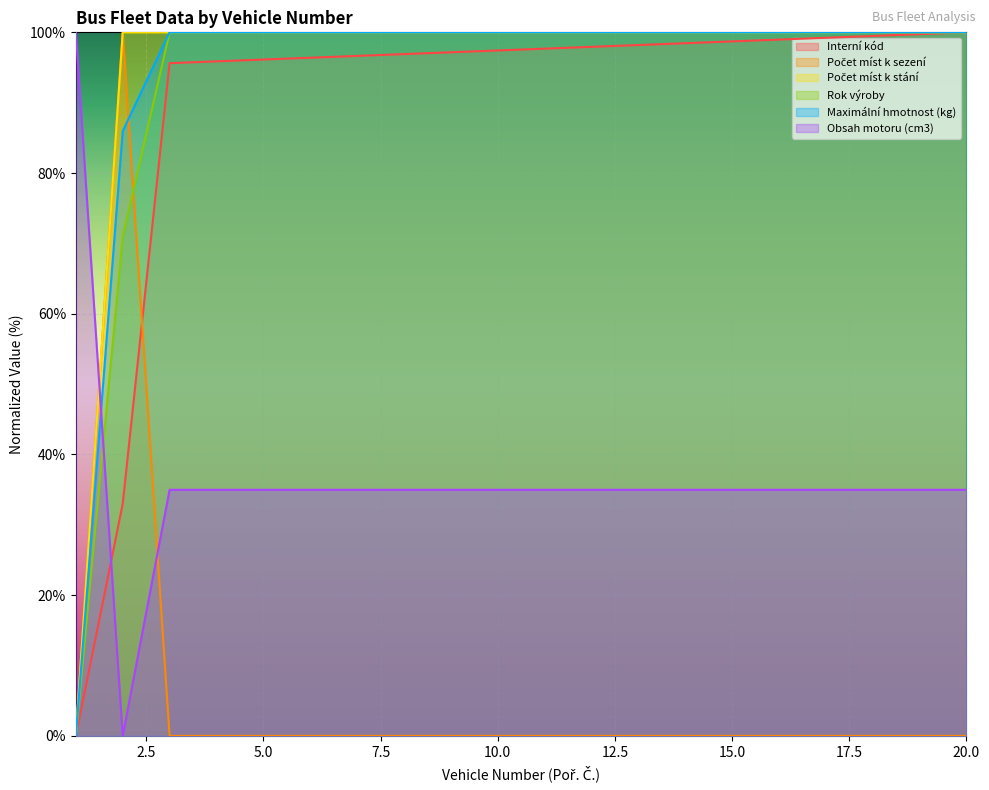

Which series has the widest spread of values?

Interní kód